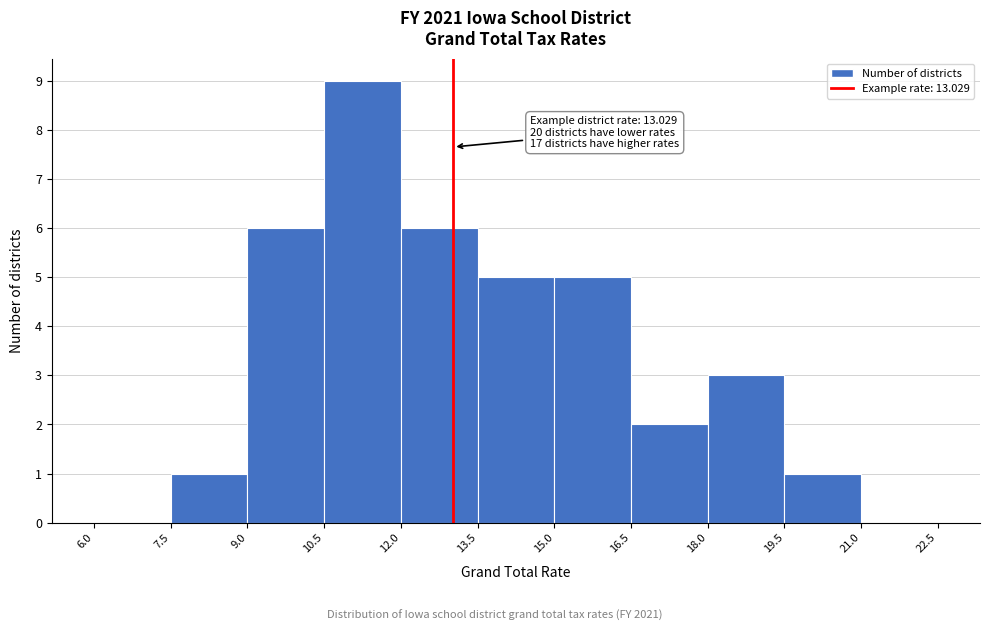

Over which range of the x-axis is the bar tallest?

10.5 to 12.0